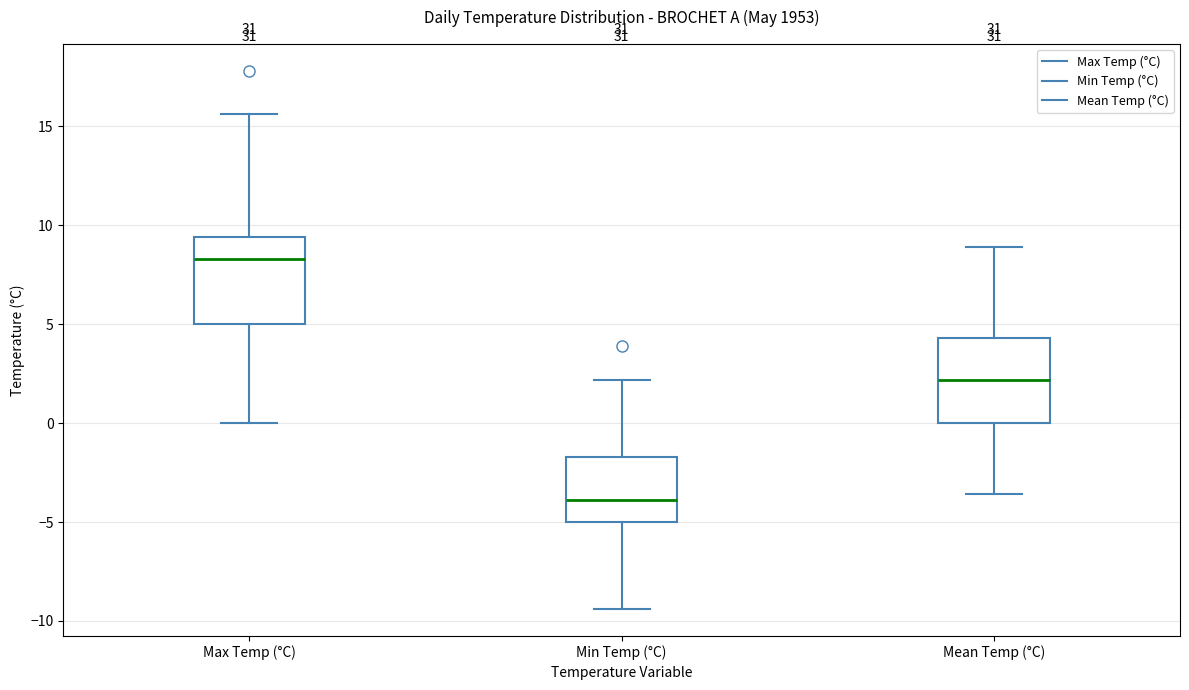

Reading left to right, read every box against the y-axis: the position of its median line, the range the box covers, and the ends of its whiskers. The values are not printed on the chart, so give them approximately, as read against the axis.

Max Temp (°C): median 8.5, box 5.0 to 9.5, whiskers 0.0 to 15.5
Min Temp (°C): median -4.0, box -5.0 to -1.5, whiskers -9.5 to 2.0
Mean Temp (°C): median 2.0, box 0.0 to 4.5, whiskers -3.5 to 9.0